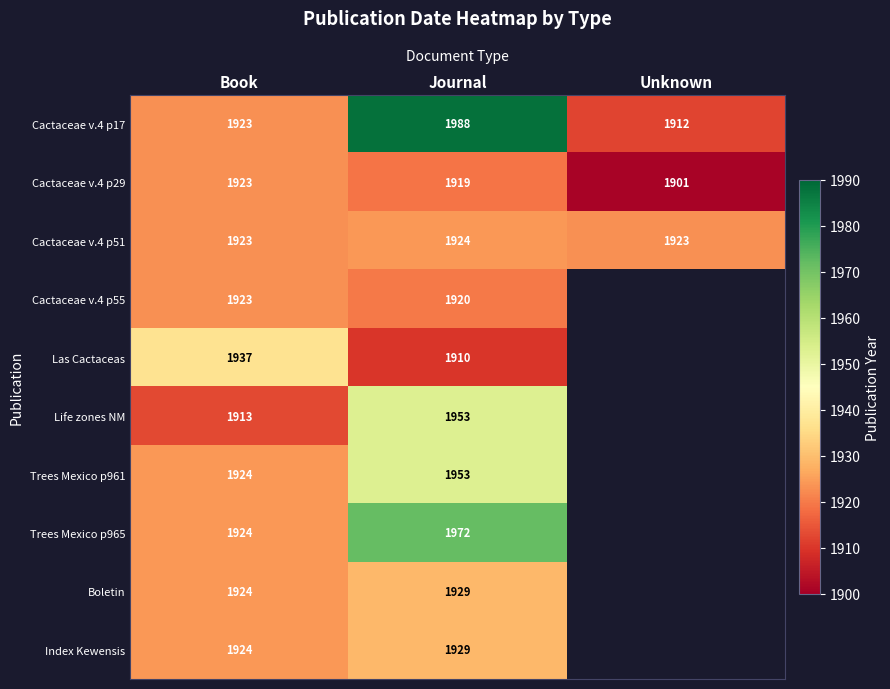

How many Cactaceae v.4 p17 values are between 1912 and 1988?

3